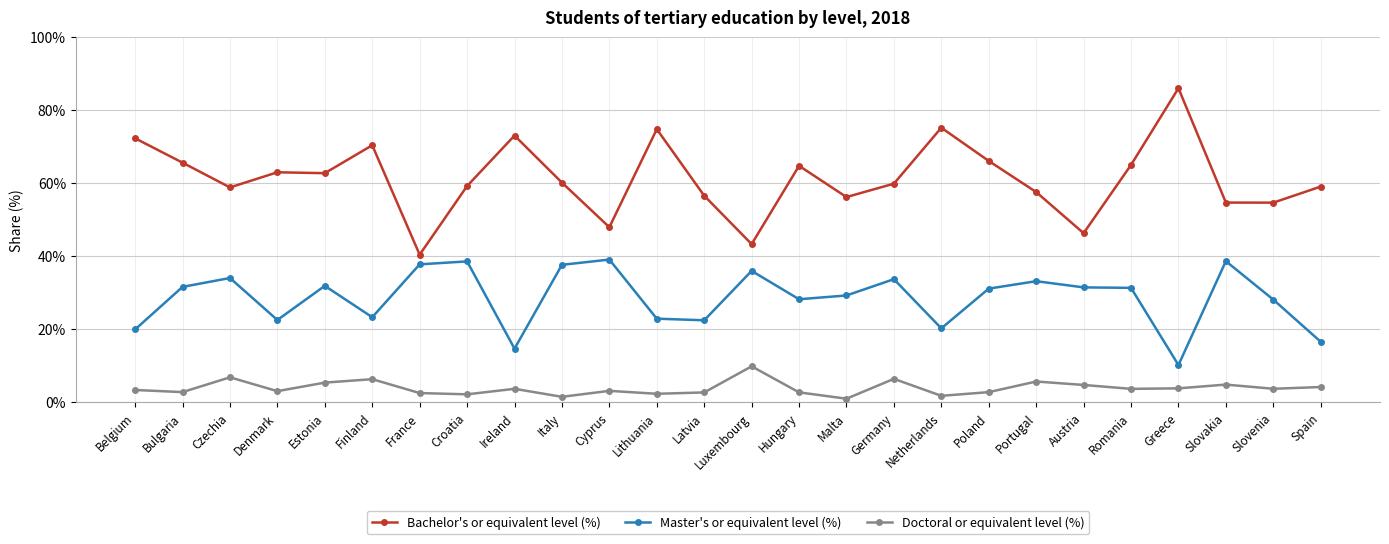

What is the average value of the Master's or equivalent level (%) series?

28.6